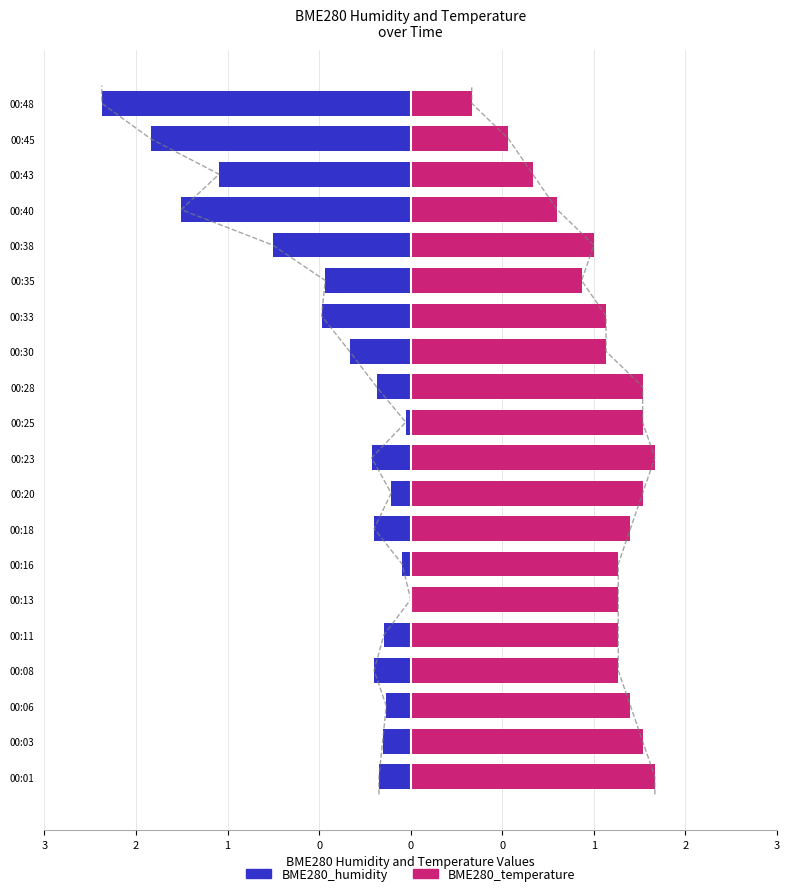

Which series has the largest range (max minus min)?

BME280_humidity